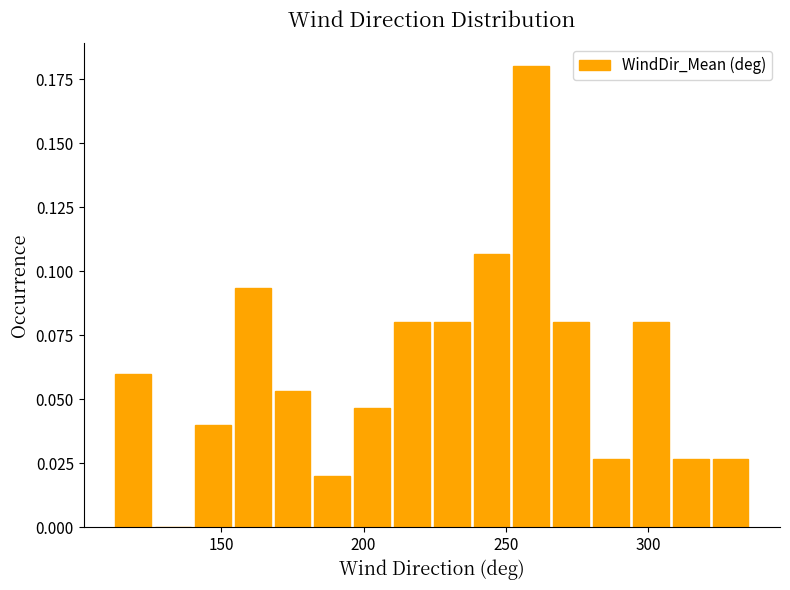

Read against the x-axis, roughly where is the centre of the tallest bar?

260